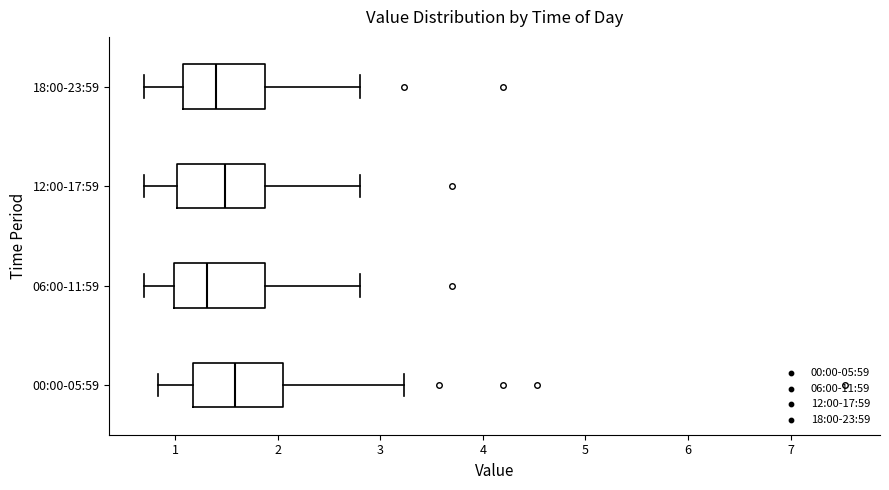

Reading bottom to top, read every box against the x-axis: the position of its median line, the range the box covers, and the ends of its whiskers. The values are not printed on the chart, so give them approximately, as read against the axis.

00:00-05:59: median 1.6, box 1.2 to 2.1, whiskers 0.8 to 3.2
06:00-11:59: median 1.3, box 1.0 to 1.9, whiskers 0.7 to 2.8
12:00-17:59: median 1.5, box 1.0 to 1.9, whiskers 0.7 to 2.8
18:00-23:59: median 1.4, box 1.1 to 1.9, whiskers 0.7 to 2.8